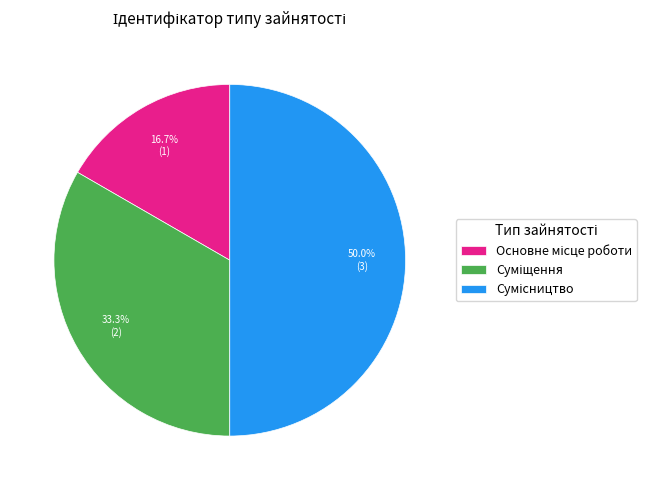

True or false: Сумісництво accounts for 50% of the total.

True